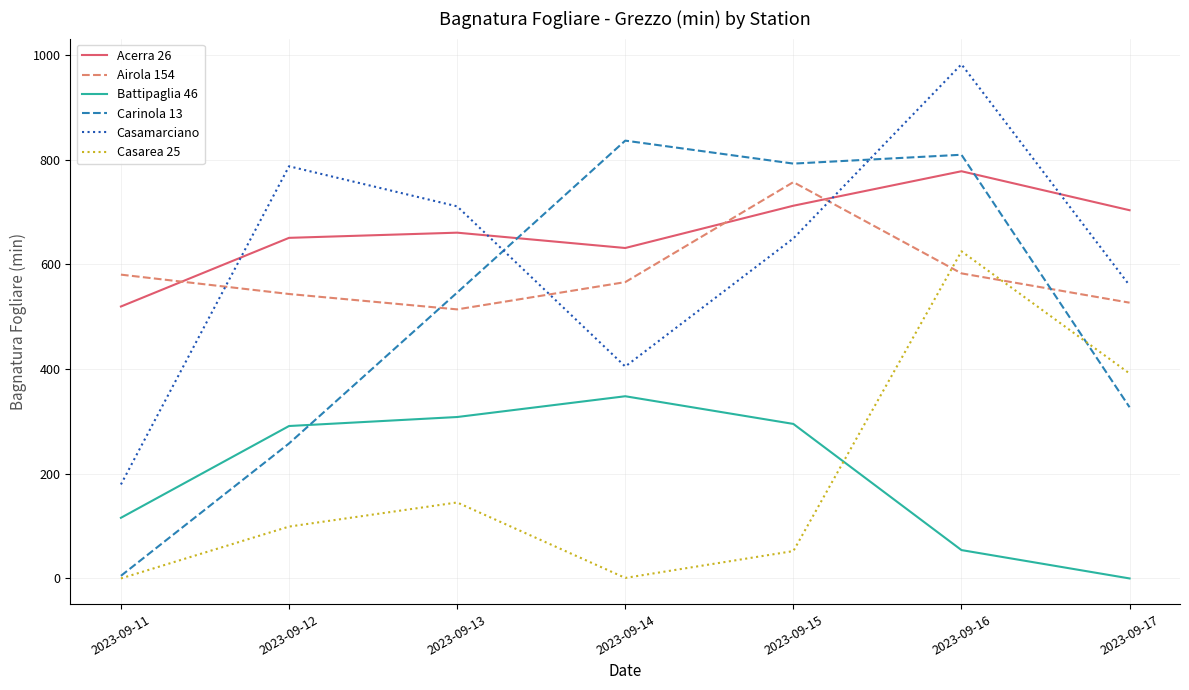

How many categories are shown in the chart?

7